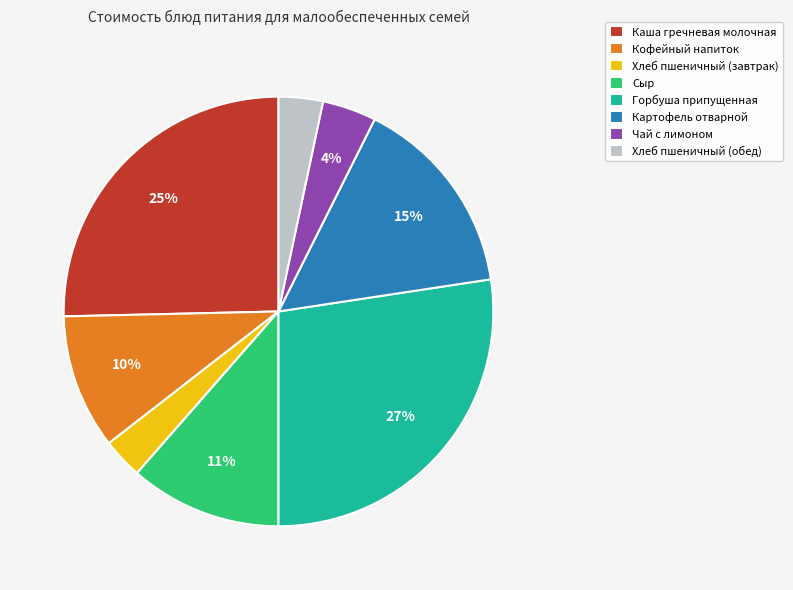

Which slice is the largest?

Горбуша припущенная